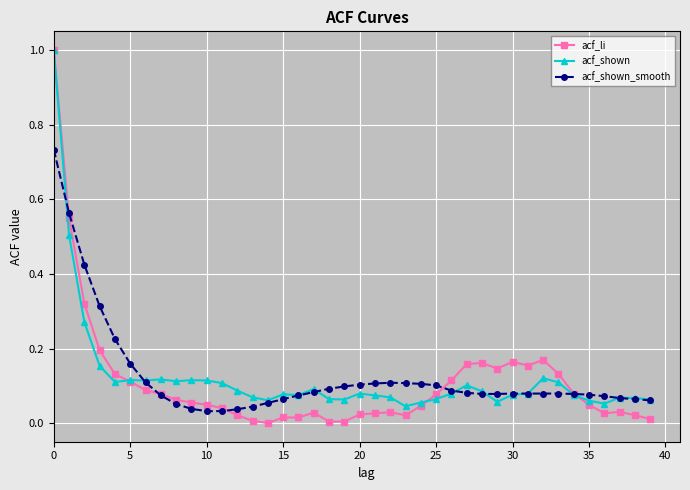

True or false: acf_li has more than 2 interior local peaks.

True